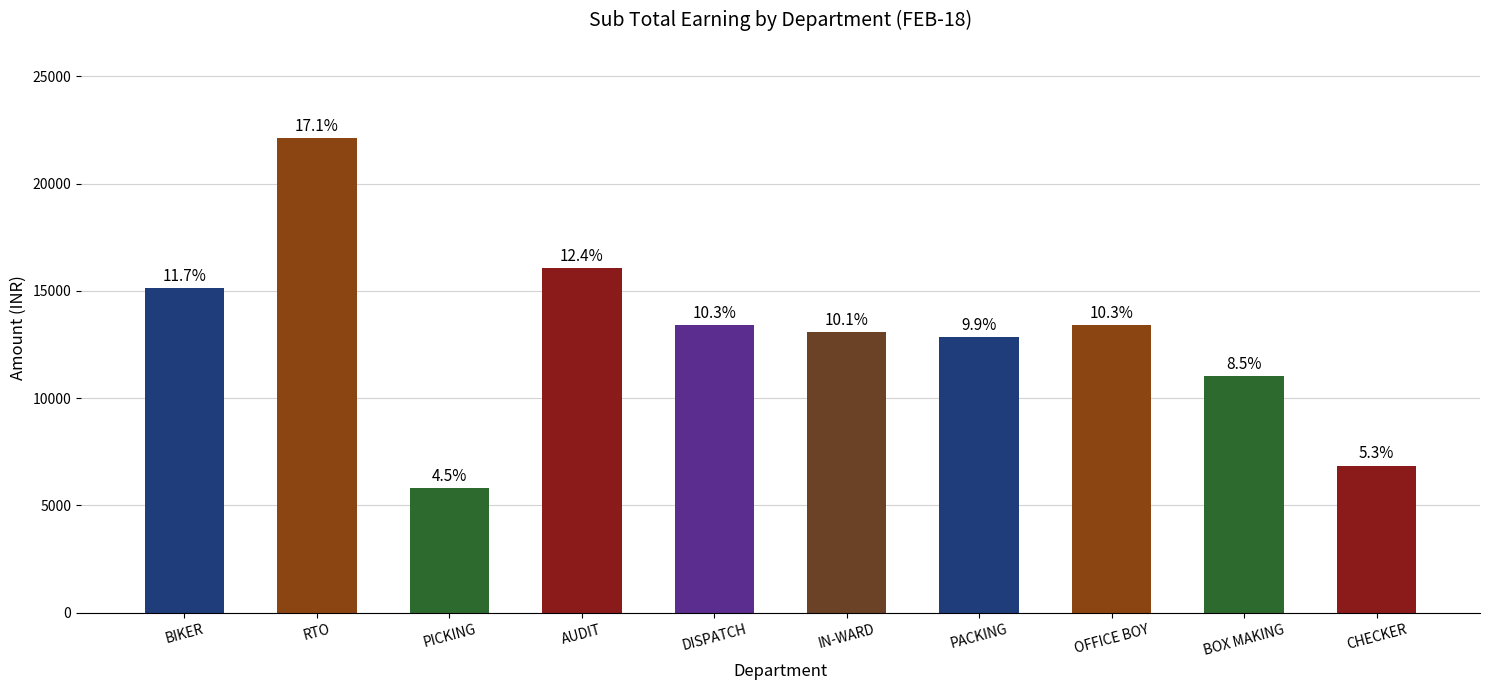

How many bars are there in total?

10